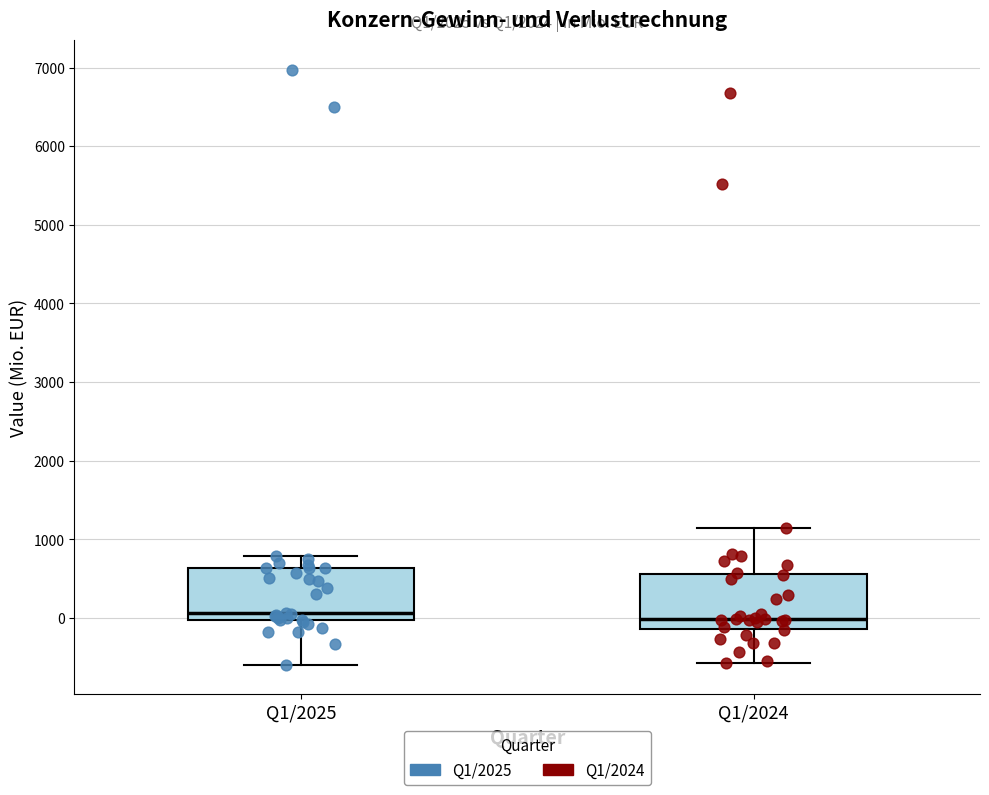

Reading left to right, transcribe this box plot: for each box, give where its median line is, the range the box spans, and where its two whiskers end, as read against the y-axis. The values are not printed on the chart, so give them approximately, as read against the axis.

Q1/2025: median 100, box 0 to 600, whiskers -600 to 800
Q1/2024: median 0, box -100 to 600, whiskers -600 to 1100